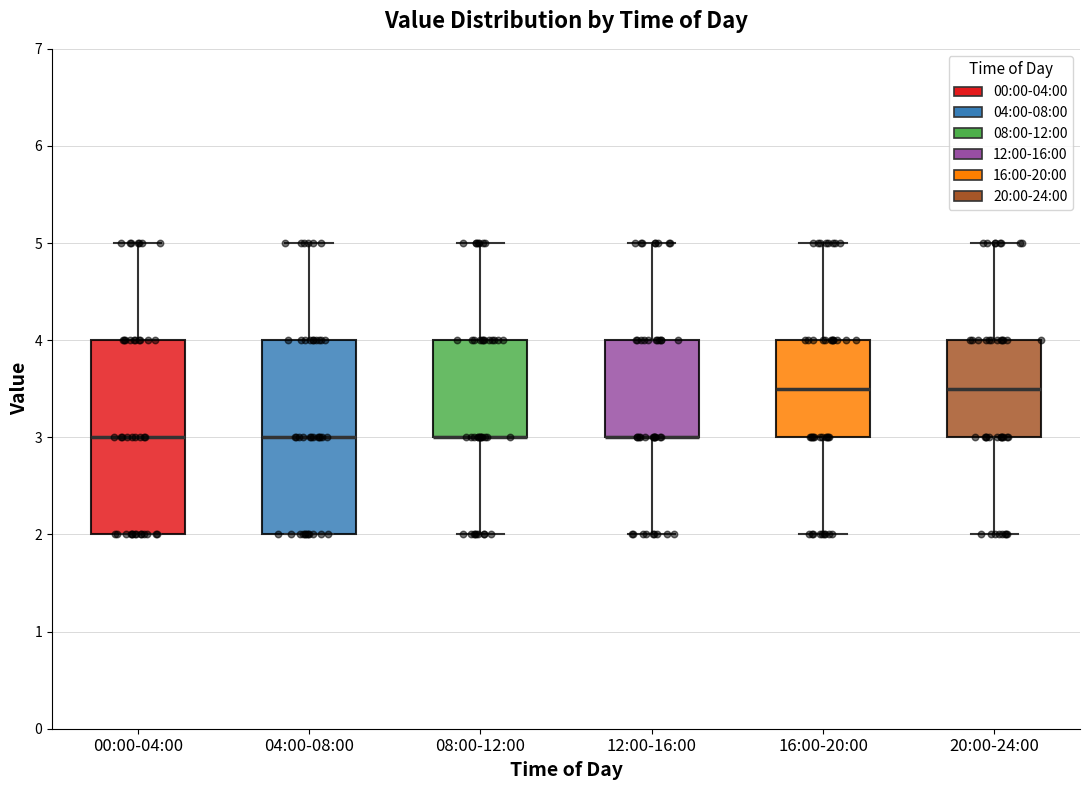

Where does the lower whisker of the box for 20:00-24:00 end on the y-axis? The values are not printed on the chart, so give them approximately, as read against the axis.

2.0